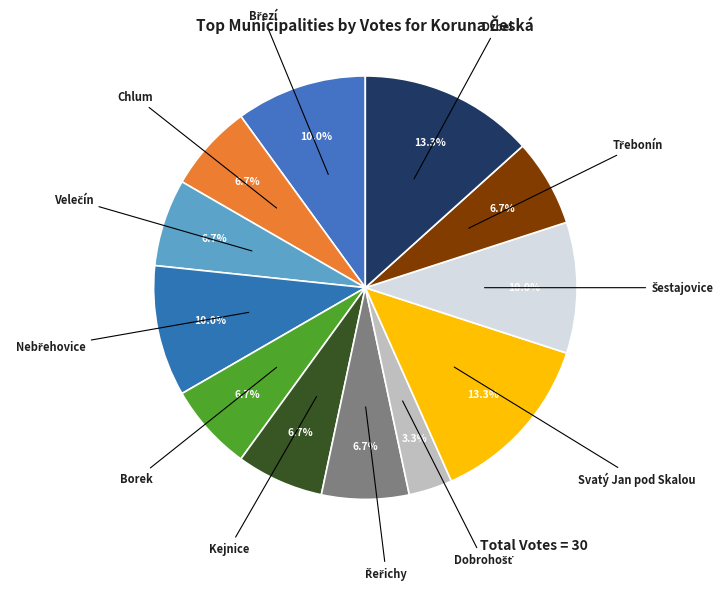

Count the number of slices in the pie.

12